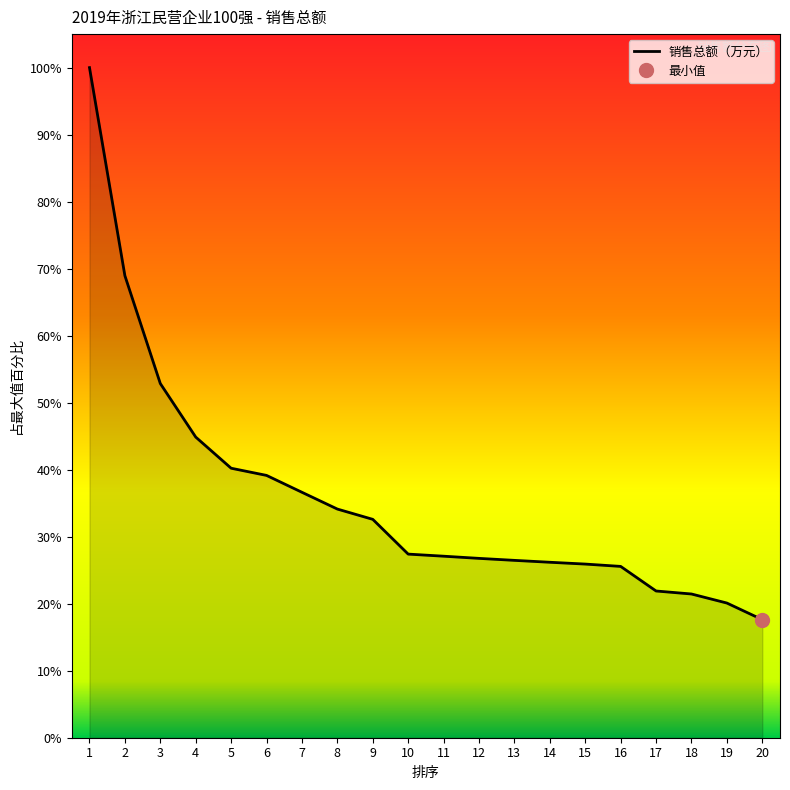

Reading right to left, extract all data points from this chart.

20=17.6	19=20.1	18=21.4	17=21.9	16=25.6	15=25.9	14=26.2	13=26.5	12=26.8	11=27.1	10=27.4	9=32.6	8=34.1	7=36.6	6=39.1	5=40.2	4=44.9	3=52.9	2=68.9	1=100.0